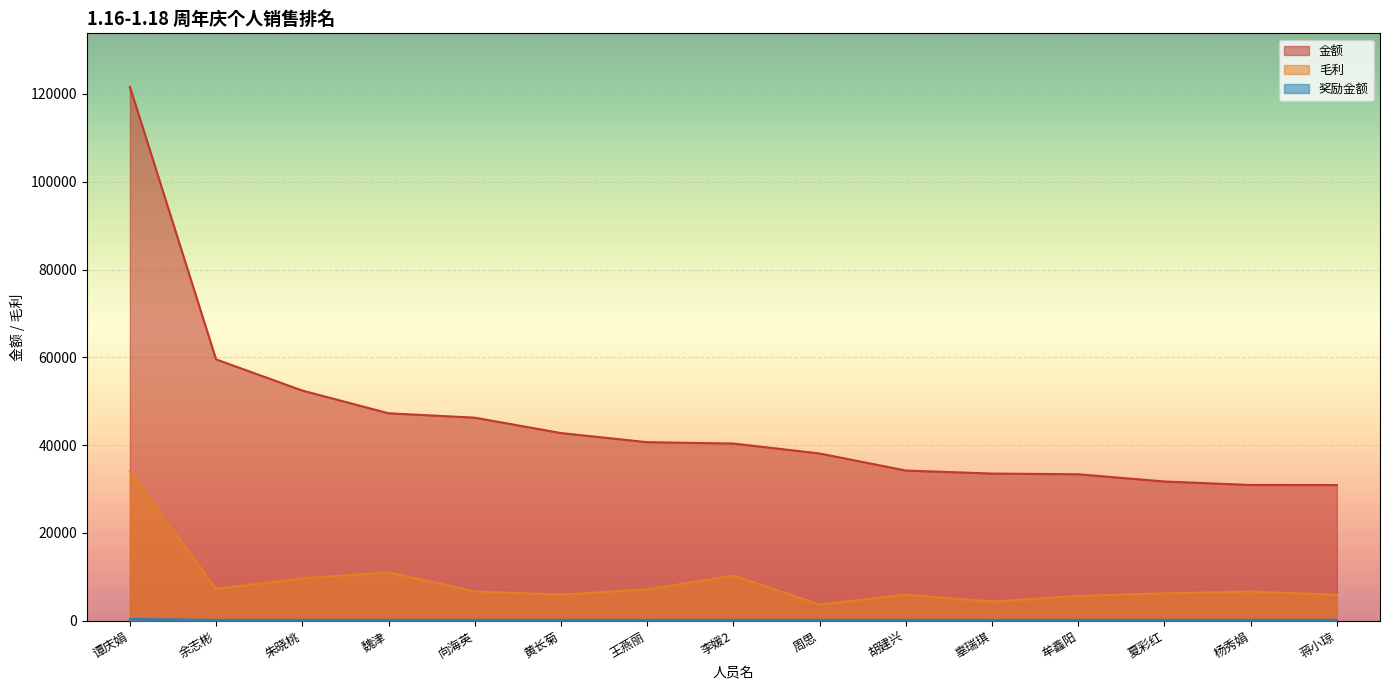

Reading left to right, list all the values displayed in this chart.

金额: 121655.9	59536.6	52435.3	47258.7	46259.8	42754.2	40676.0	40368.6	38103.0	34210.9	33524.5	33366.1	31718.5	30924.0	30906.9
毛利: 34003.3	7230.6	9665.1	11021.0	6671.2	5944.0	7140.6	10292.9	3692.2	5935.9	4364.8	5644.1	6239.5	6653.8	5895.9
奖励金额: 400.0	180.0	180.0	180.0	180.0	180.0	180.0	180.0	180.0	180.0	180.0	180.0	180.0	180.0	180.0